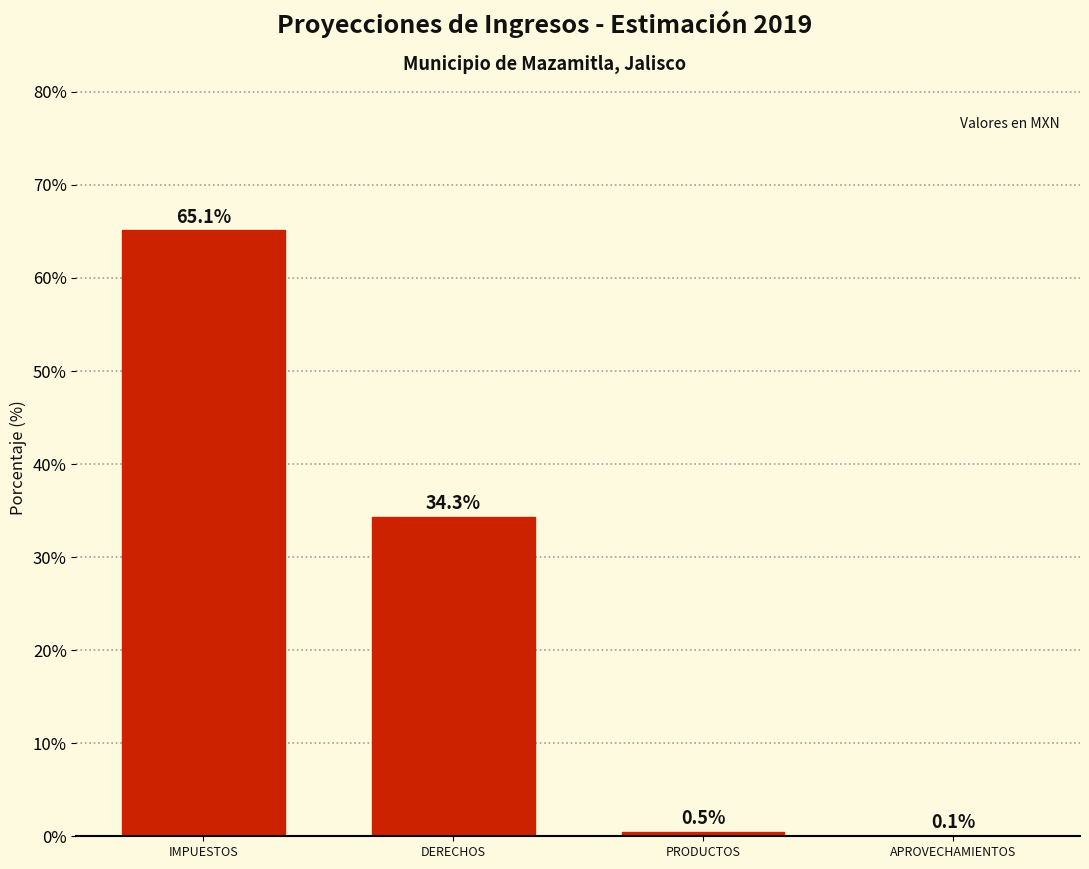

Reading left to right, extract all data points from this chart.

IMPUESTOS=65.1	DERECHOS=34.3	PRODUCTOS=0.5	APROVECHAMIENTOS=0.1